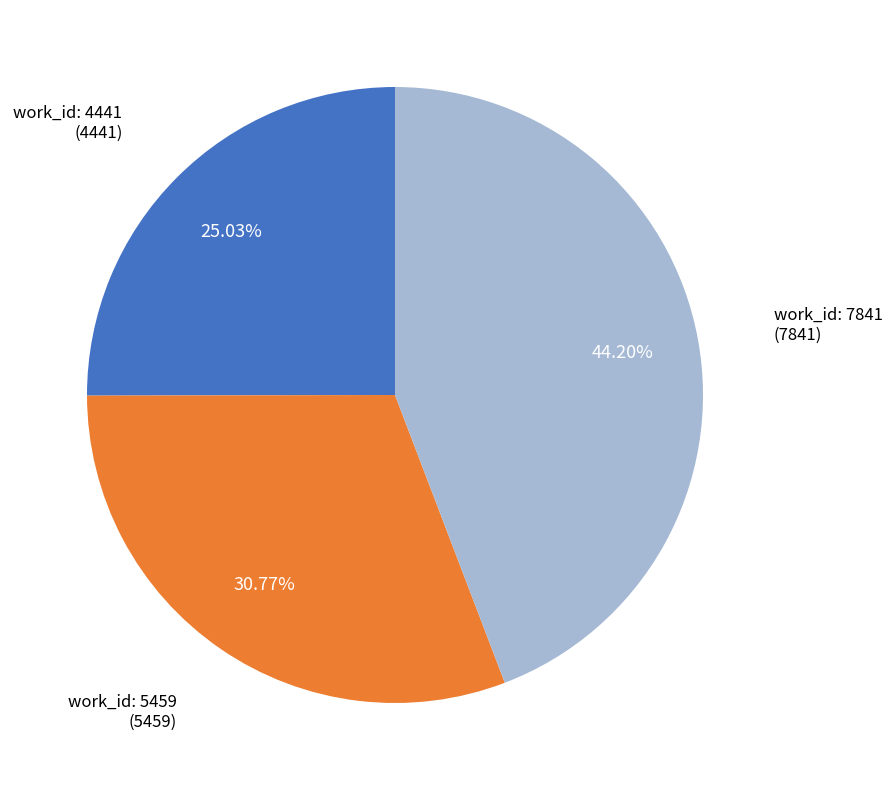

Is work_id: 5459 the majority of the pie?

No